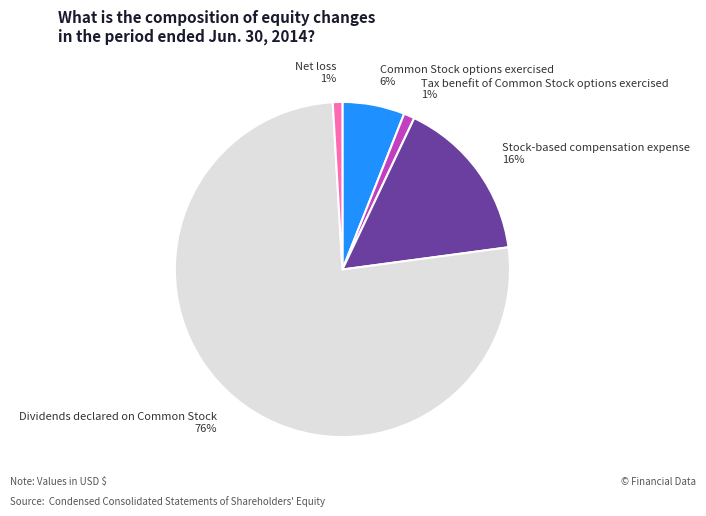

Between Tax benefit of Common Stock options exercised and Common Stock options exercised, which is larger?

Common Stock options exercised